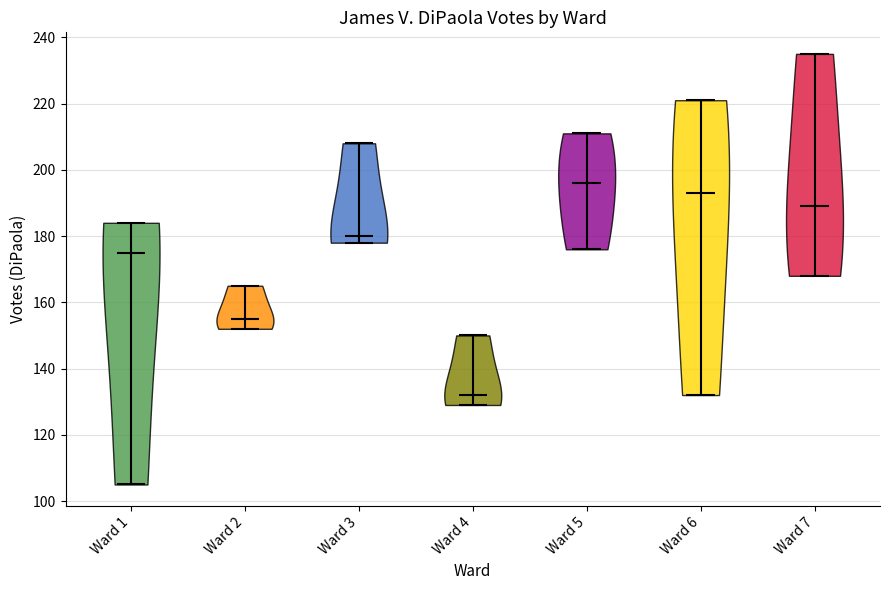

Reading left to right, read every violin against the y-axis: where its median line is, and the lowest and highest points it reaches. The values are not printed on the chart, so give them approximately, as read against the axis.

Ward 1: median line 176, lowest point 106, highest point 184
Ward 2: median line 156, lowest point 152, highest point 166
Ward 3: median line 180, lowest point 178, highest point 208
Ward 4: median line 132, lowest point 130, highest point 150
Ward 5: median line 196, lowest point 176, highest point 212
Ward 6: median line 194, lowest point 132, highest point 222
Ward 7: median line 190, lowest point 168, highest point 236